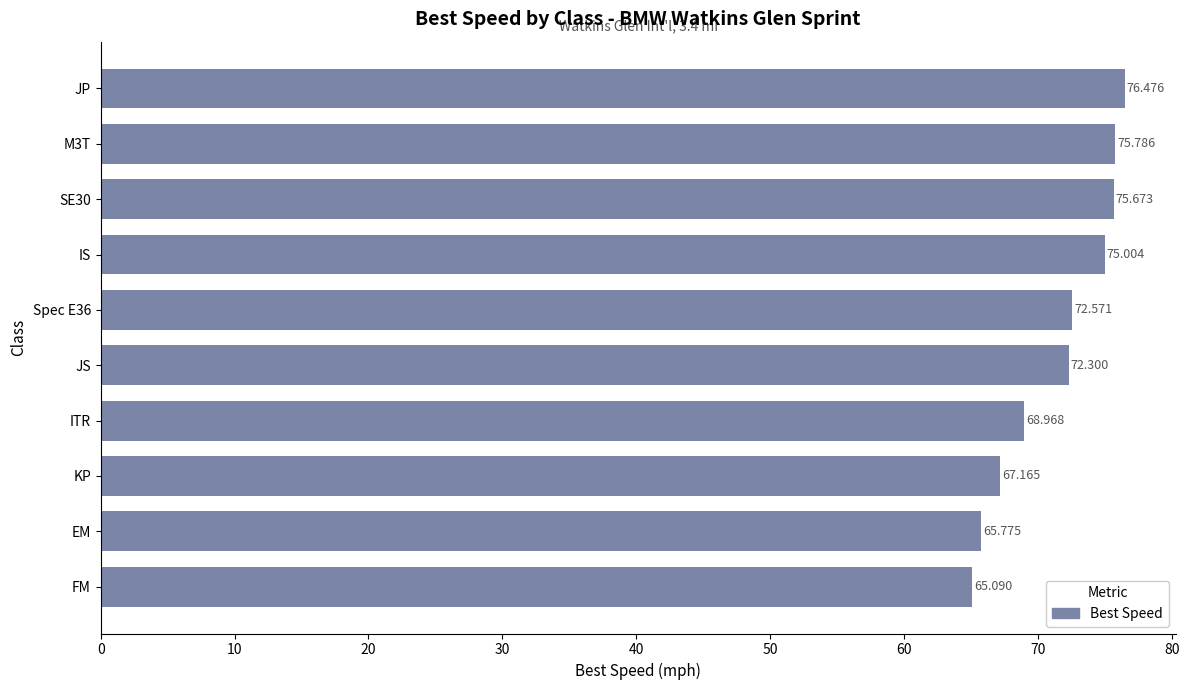

Which label corresponds to the largest value in the chart?

JP